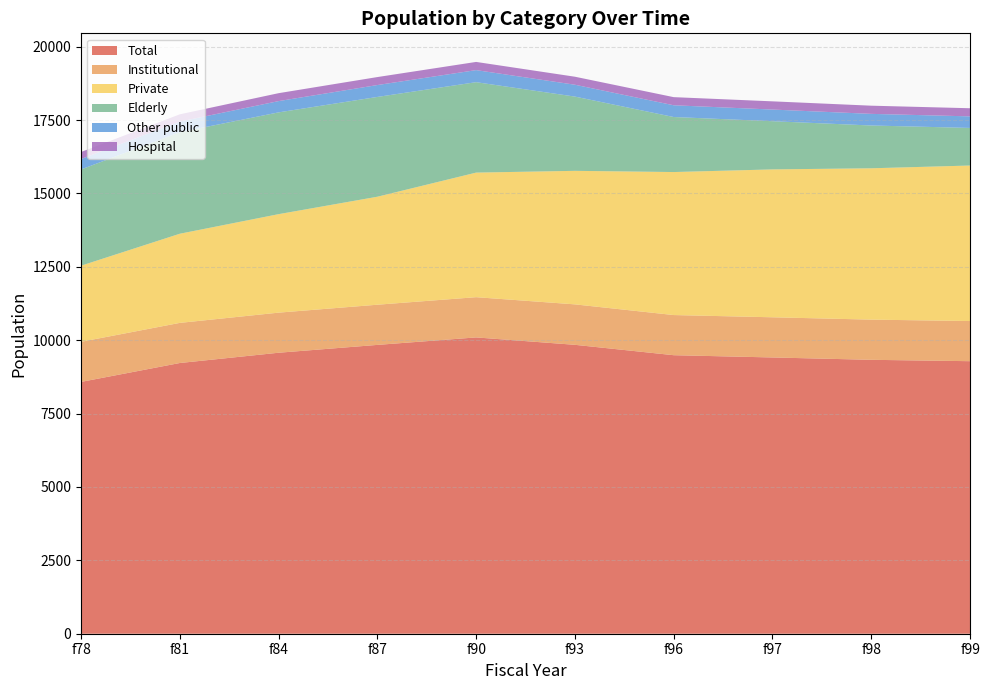

Reading left to right, what are all the values shown in this chart?

Total: 8580	9224	9574	9841	10096	9844	9490	9413	9333	9286
Institutional: 1366	1367	1366	1369	1371	1378	1368	1369	1369	1368
Private: 2594	3038	3356	3680	4245	4550	4873	5039	5157	5299
Elderly: 3279	3460	3468	3400	3081	2530	1875	1642	1458	1281
Other public: 356	361	384	405	411	404	400	397	396	394
Hospital: 239	248	270	272	279	273	277	280	279	277